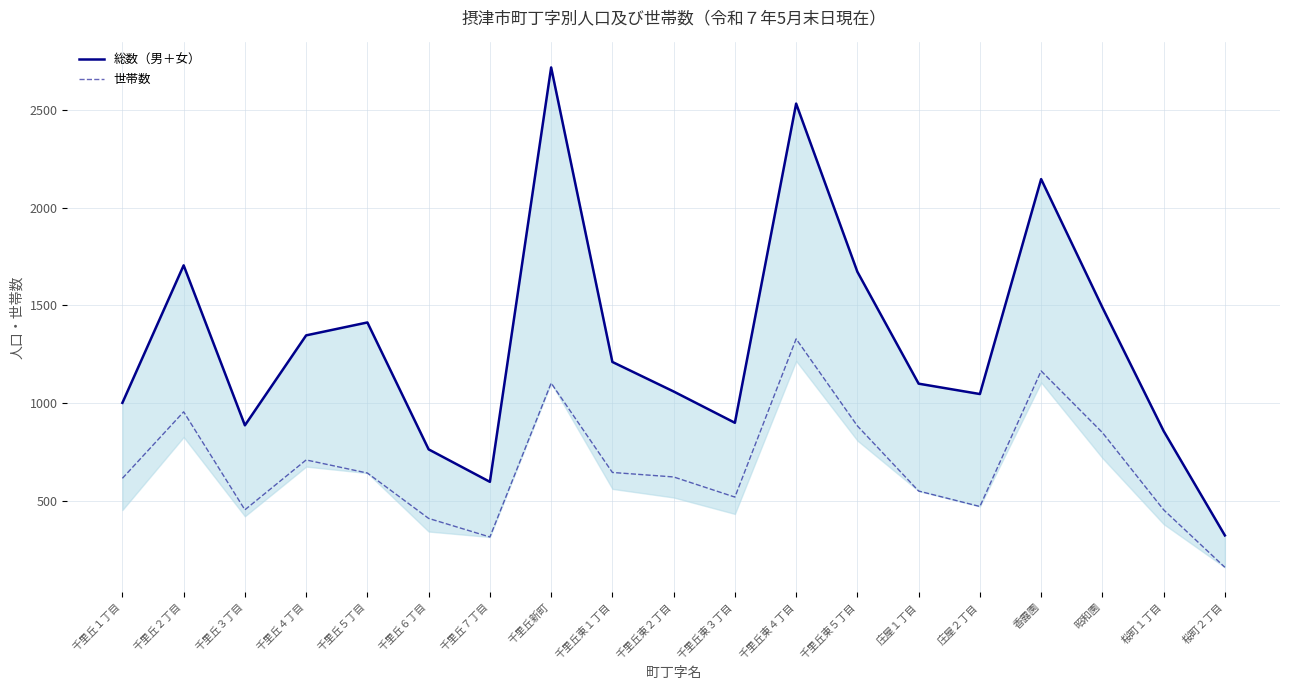

The 総数（男＋女） series shows 1100 at 庄屋１丁目. True or false?

True